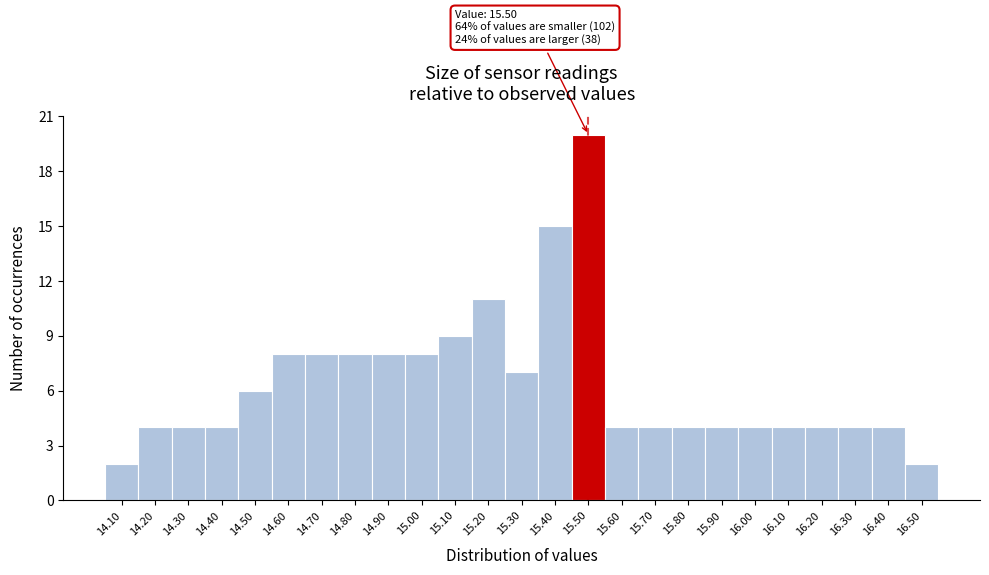

Over which range of the x-axis is the bar tallest?

15.45 to 15.55